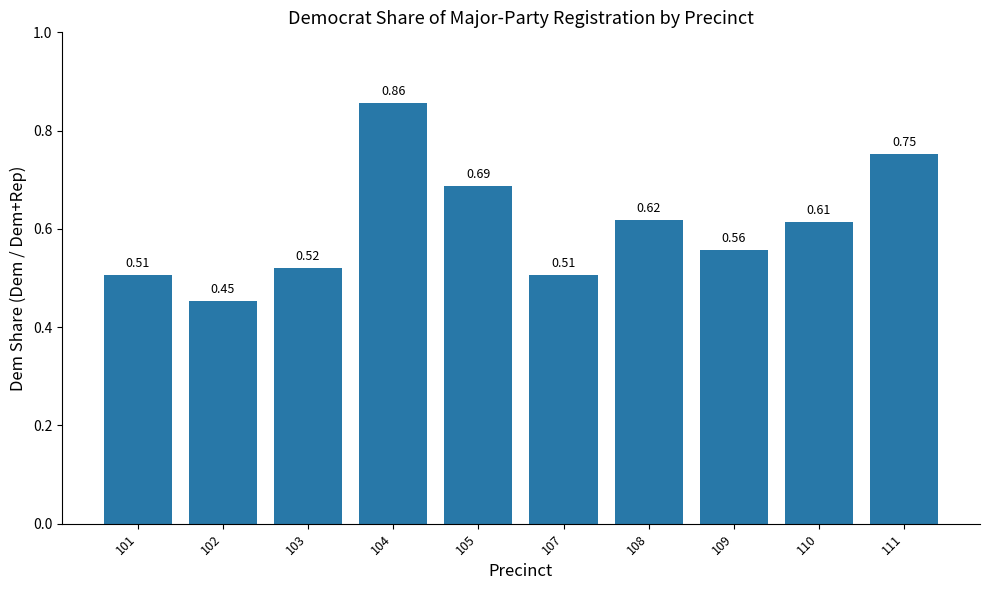

What is the change in value from 101 to 102?

-0.1